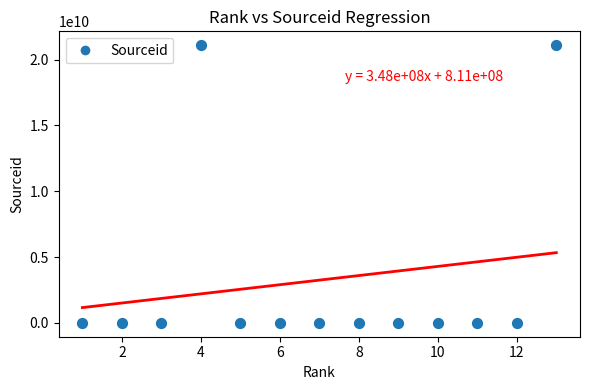

What is the range of Y values (max minus min)?

21101067272